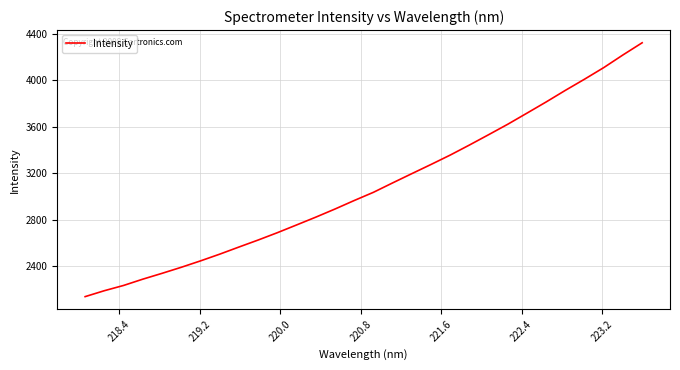

How many values exceed 3035?

15